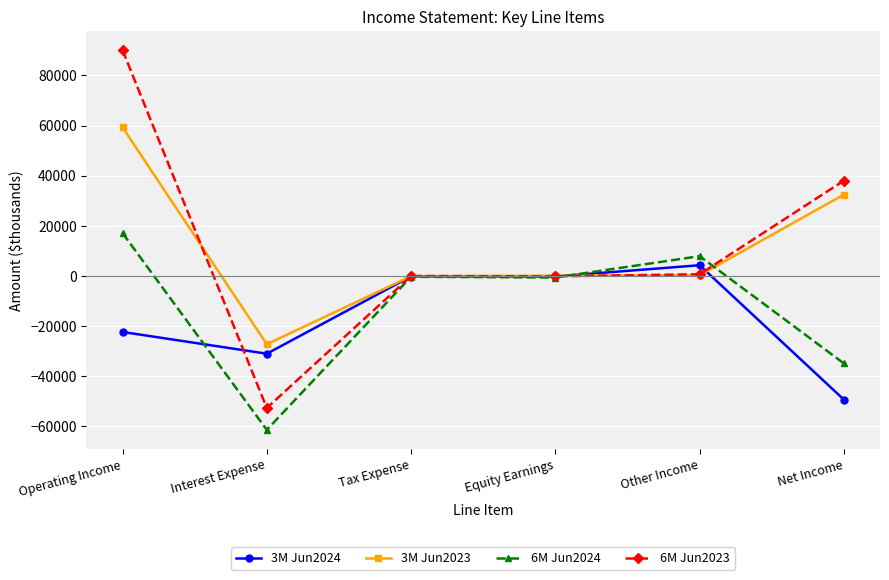

Which series has the widest spread of values?

6M Jun2023